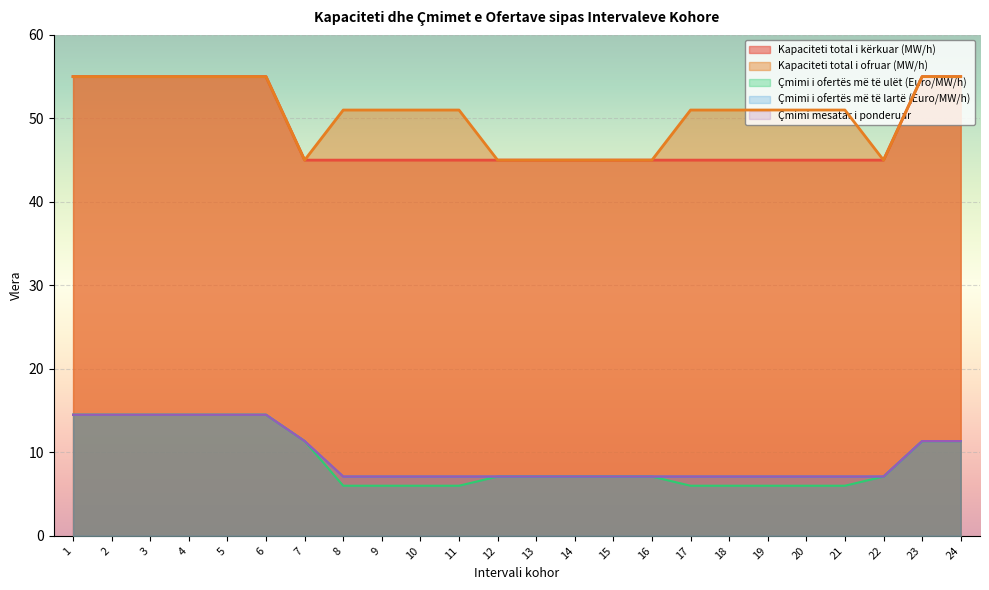

At how many categories does at least one series exceed 49?

17